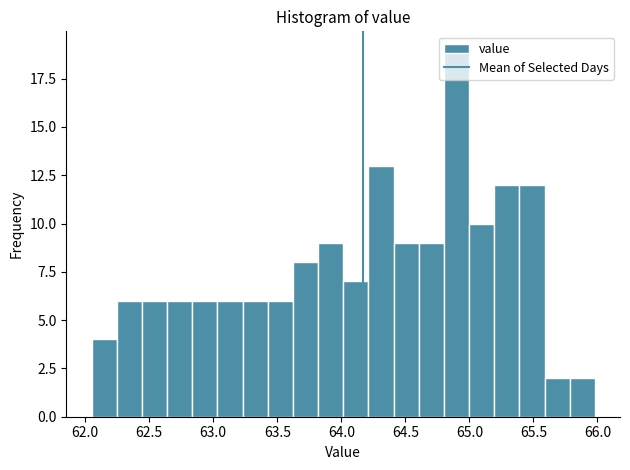

Read against the x-axis, roughly where is the centre of the tallest bar?

64.90